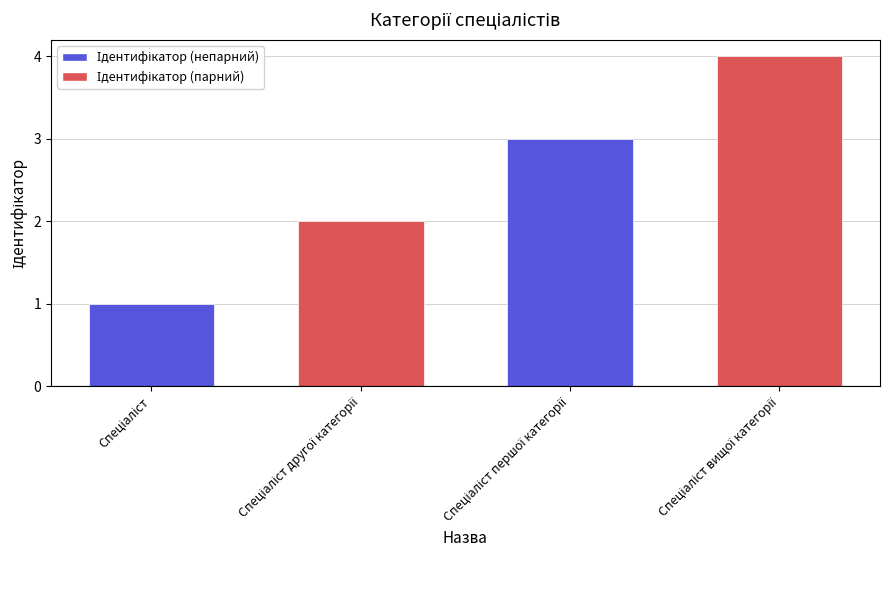

What is the difference between the maximum and minimum values?

3